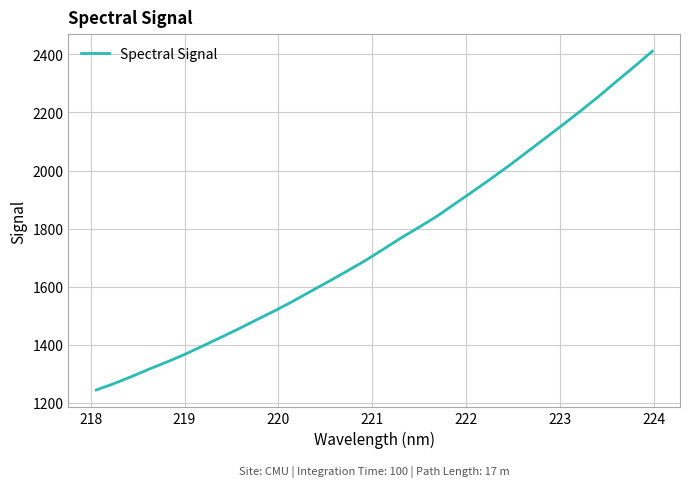

What is the sum of all values?

56040.7